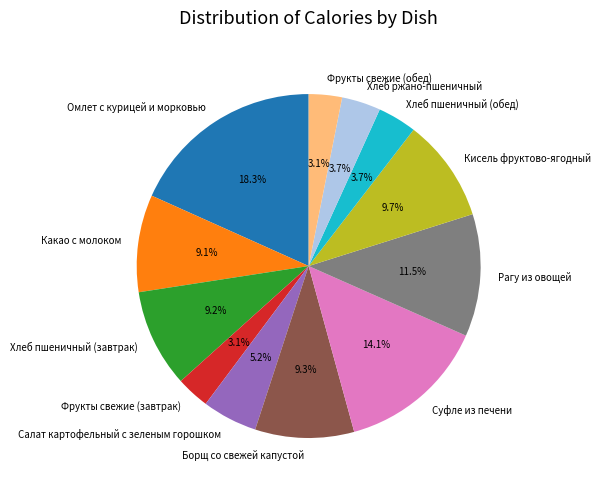

Which slice is the largest?

Омлет с курицей и морковью